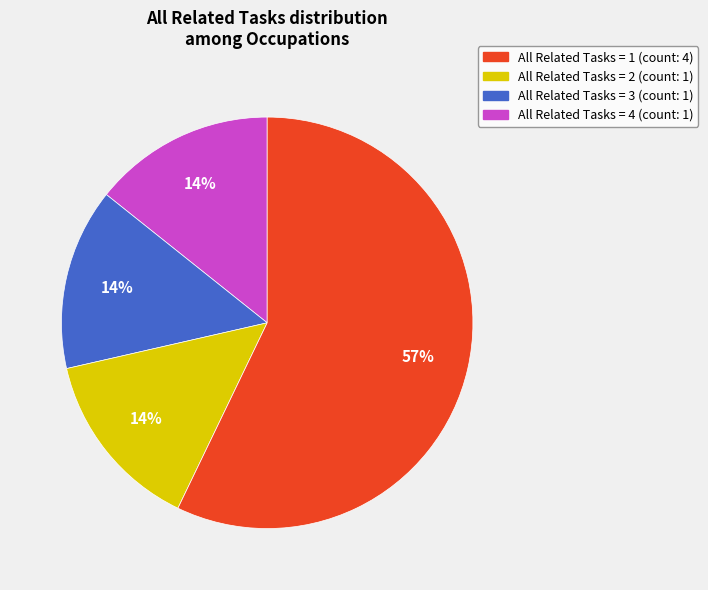

Does any single category account for the majority?

Yes